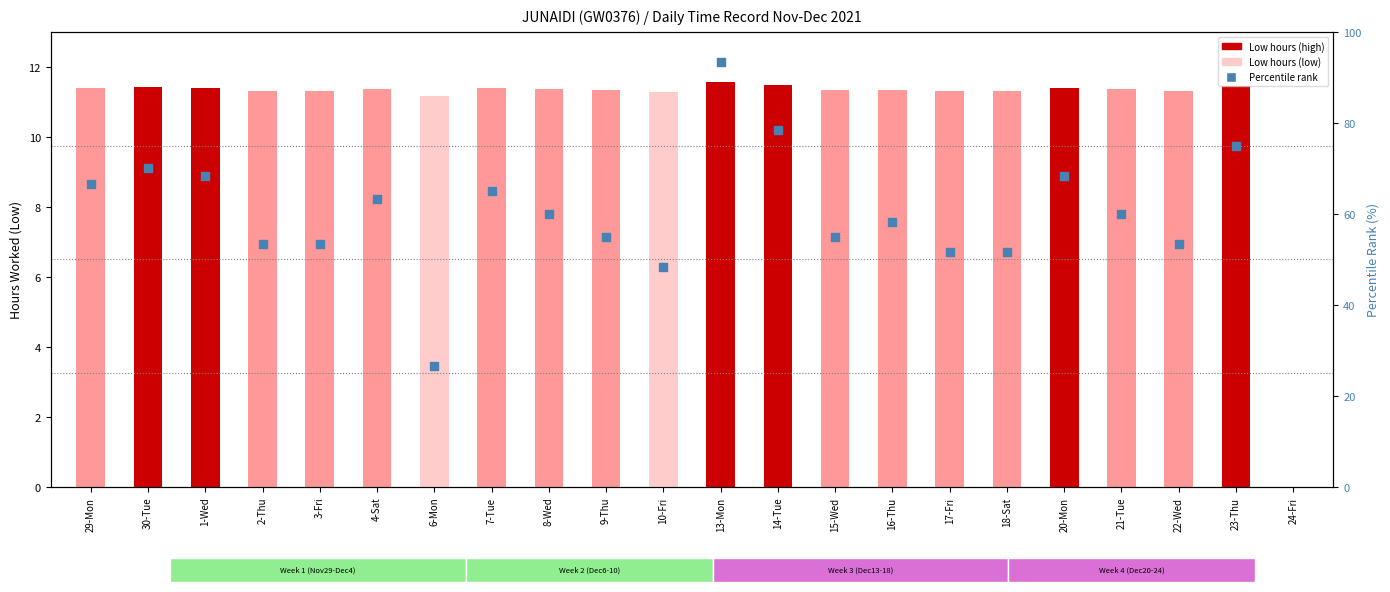

Is the value of Low (hours) at 10-Fri greater than the value of percentile rank within sample at 3-Fri?

No